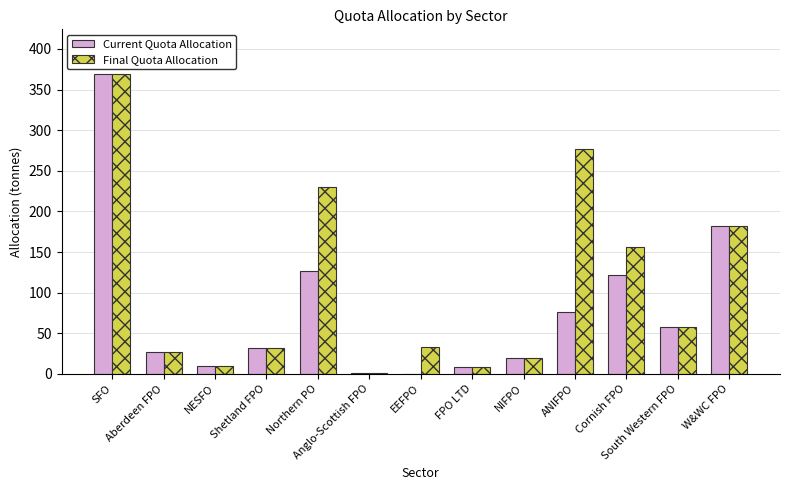

Is it true that Final Quota Allocation equals 1.3 at Anglo-Scottish FPO?

True